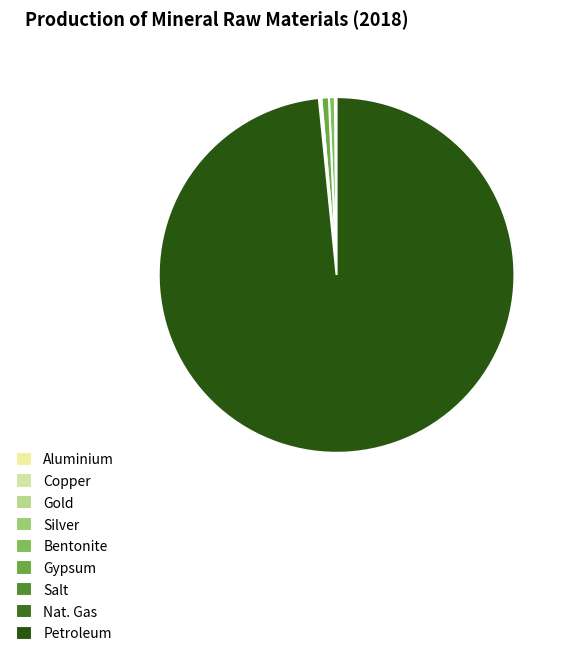

Between Silver and Salt, which is larger?

Salt